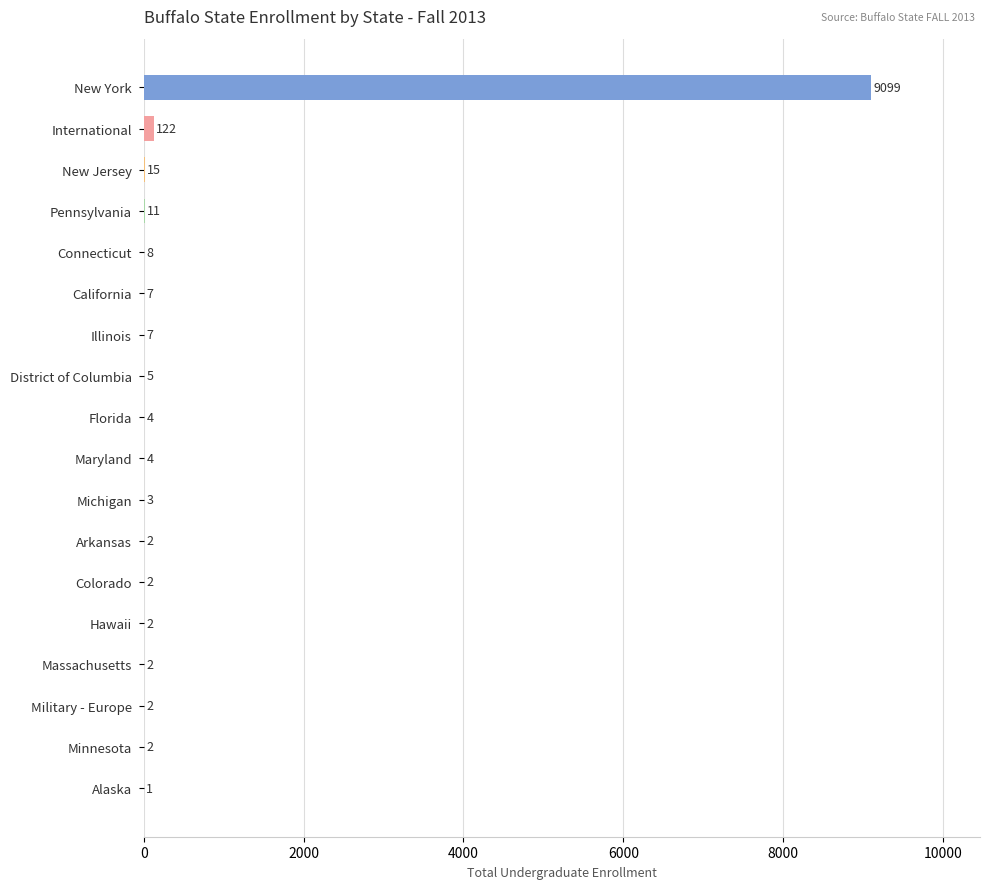

What is the average value?

517